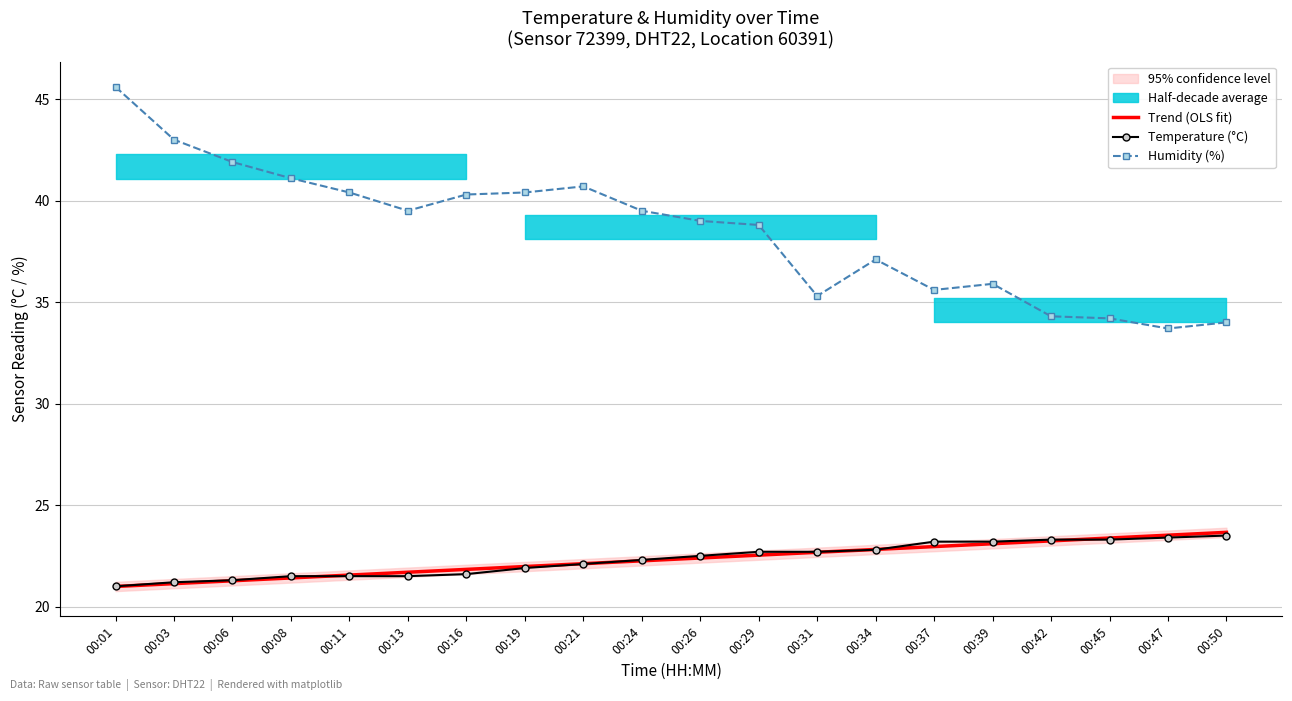

What is the value of the Trend (OLS fit) point at the 10th from the left?

22.3